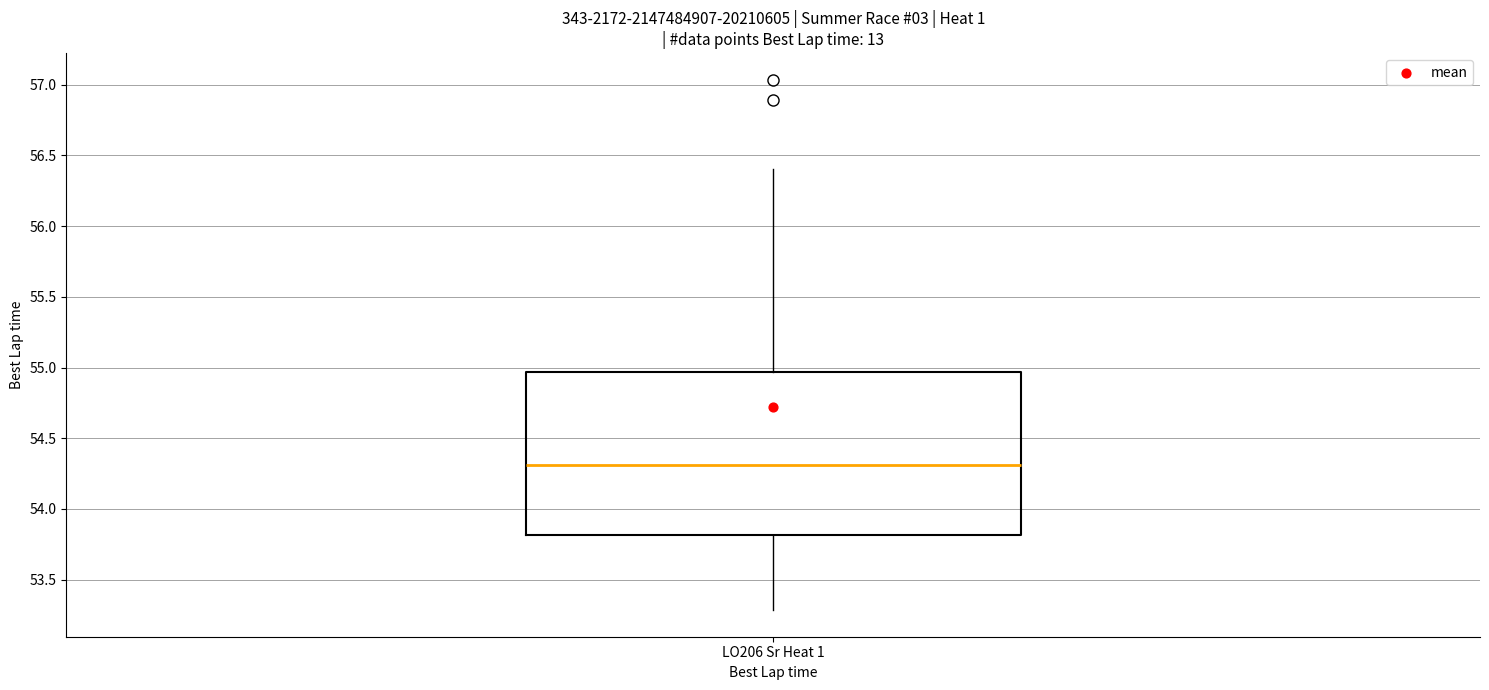

Transcribe this box plot: give where the median line is, the range the box spans, and where the two whiskers end, as read against the y-axis. The values are not printed on the chart, so give them approximately, as read against the axis.

median 54.30, box 53.80 to 54.95, whiskers 53.30 to 56.40